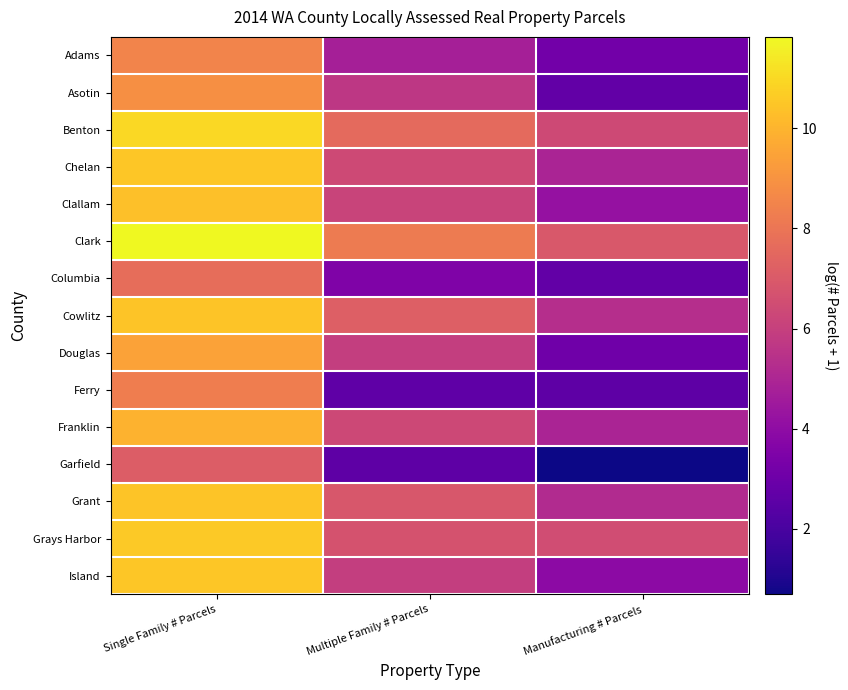

What is the total value across all series at Multiple Family # Parcels?

86.5